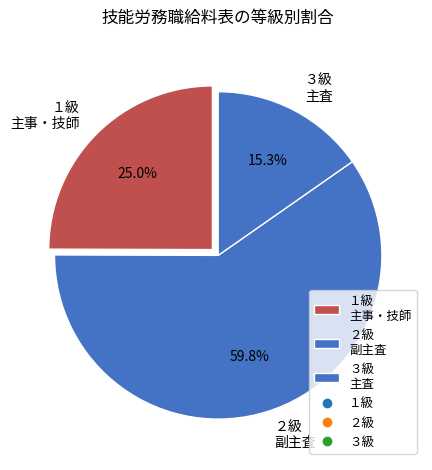

To the nearest percent, what percentage of the pie is ２級?

60%